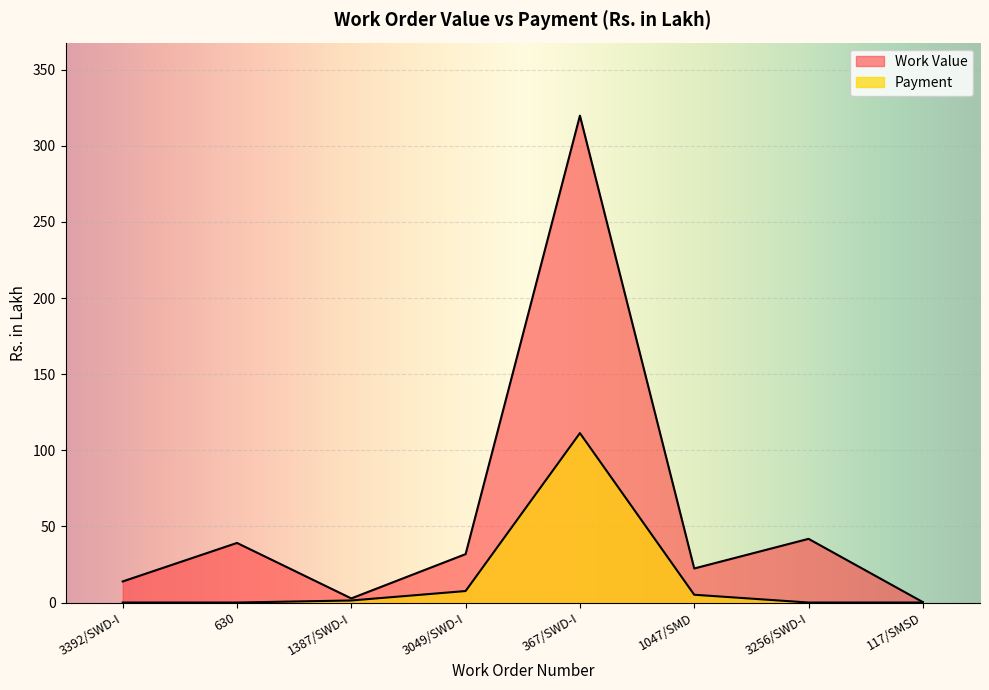

What is the highest value of the Work Value series?

319.8